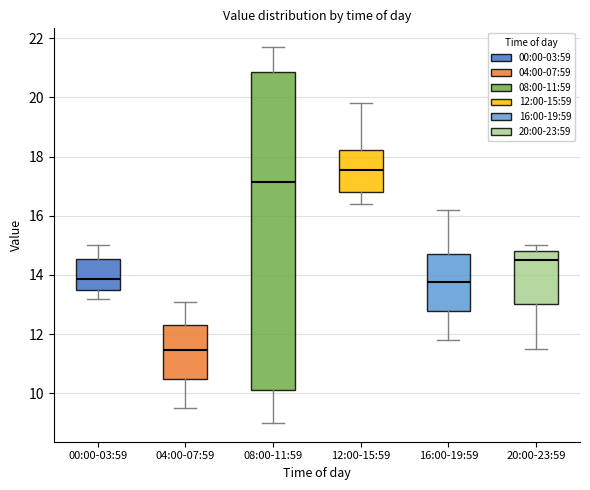

Reading left to right, read every box against the y-axis: the position of its median line, the range the box covers, and the ends of its whiskers. The values are not printed on the chart, so give them approximately, as read against the axis.

00:00-03:59: median 13.8, box 13.6 to 14.6, whiskers 13.2 to 15.0
04:00-07:59: median 11.4, box 10.4 to 12.4, whiskers 9.6 to 13.2
08:00-11:59: median 17.2, box 10.2 to 20.8, whiskers 9.0 to 21.8
12:00-15:59: median 17.6, box 16.8 to 18.2, whiskers 16.4 to 19.8
16:00-19:59: median 13.8, box 12.8 to 14.8, whiskers 11.8 to 16.2
20:00-23:59: median 14.6, box 13.0 to 14.8, whiskers 11.6 to 15.0